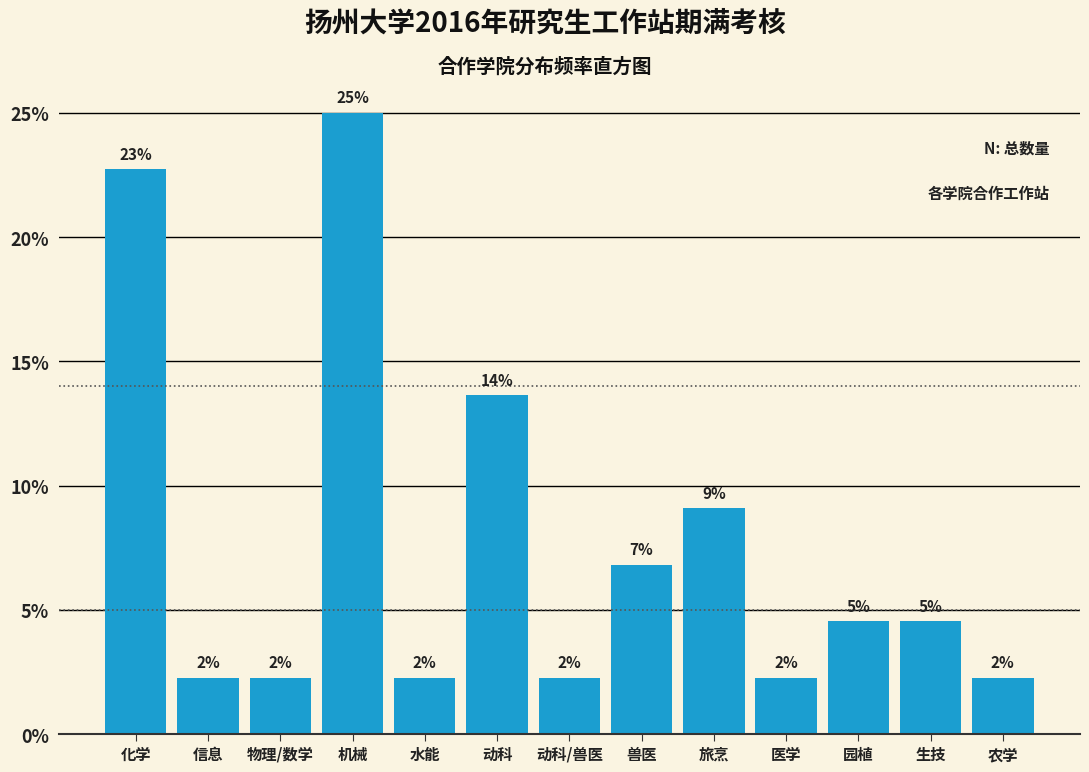

How many bars are there in total?

13